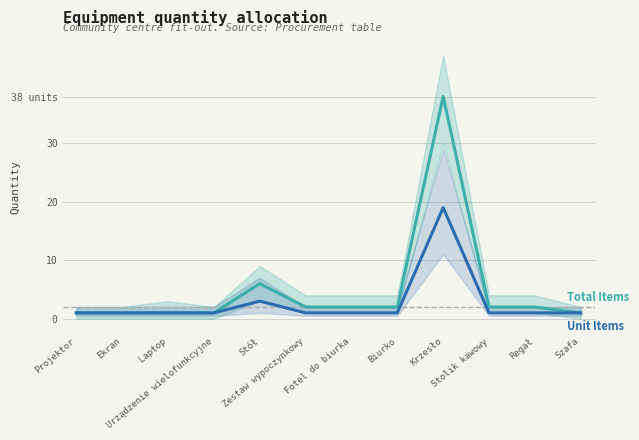

List the series in order of their peak value, highest first.

Total Items, Unit Items